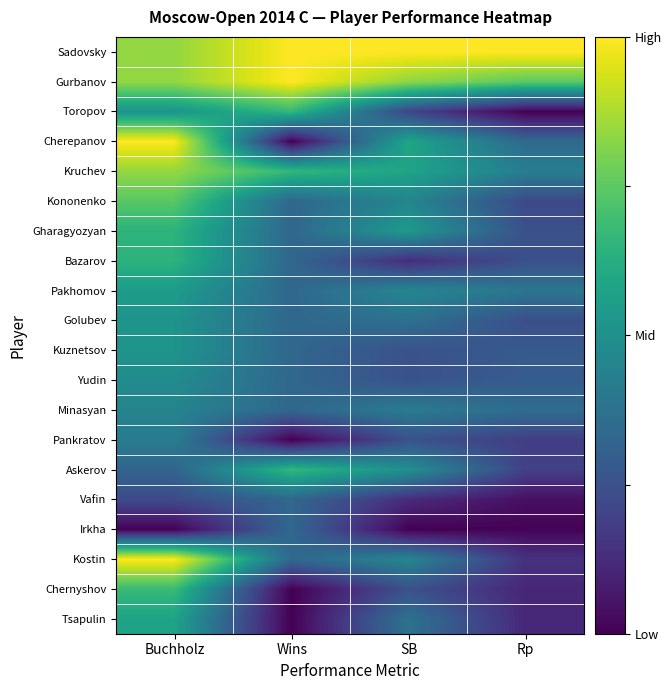

What is the total value across all series at Buchholz?

11.8